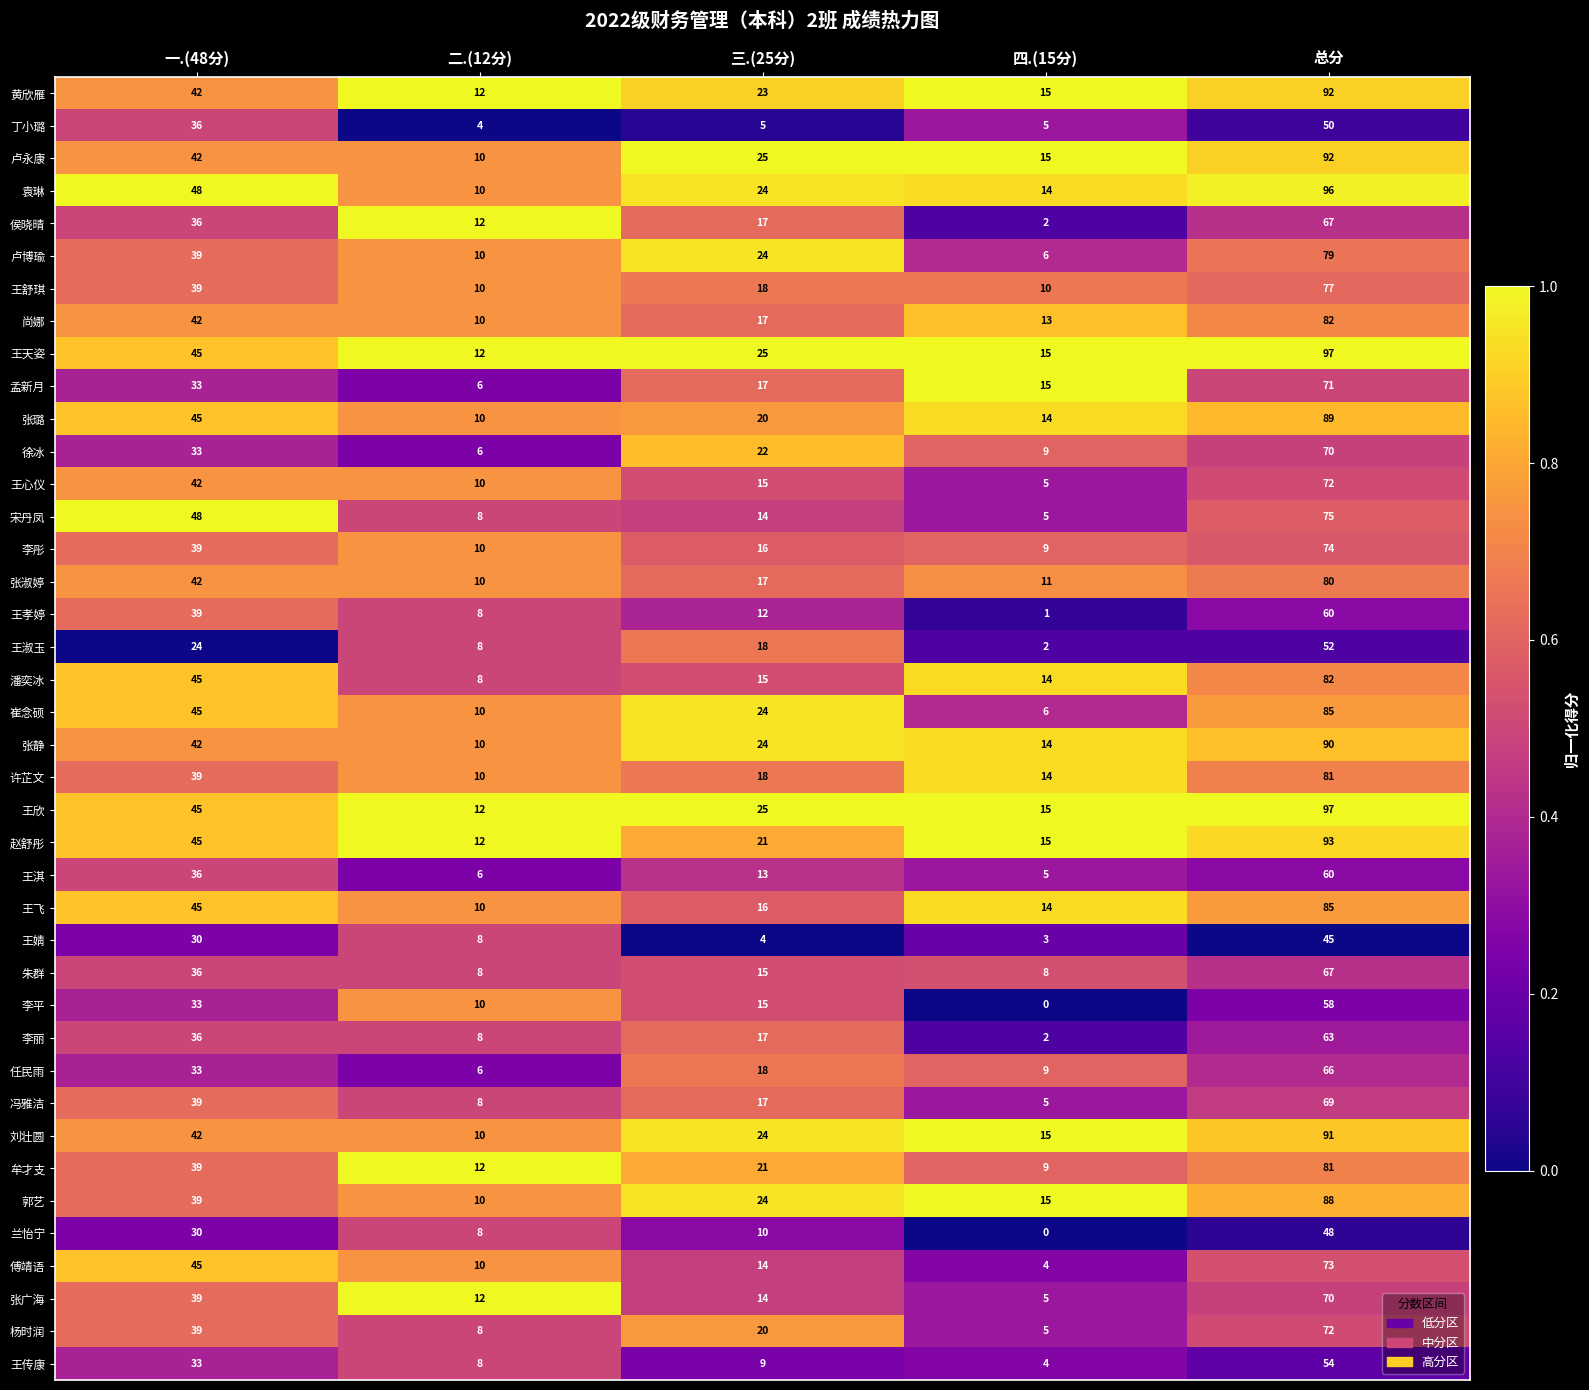

Which series has the widest spread of values?

袁琳